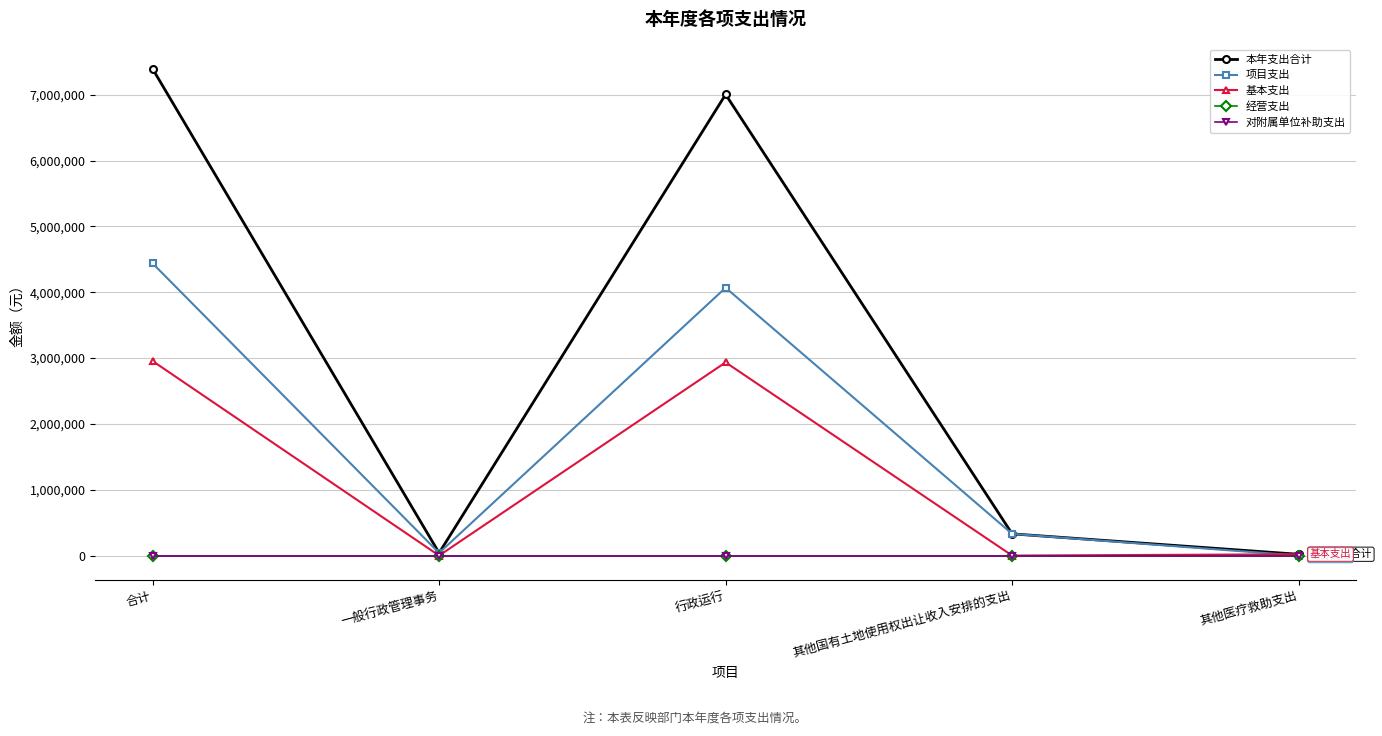

Does the chart have visible grid lines?

Yes